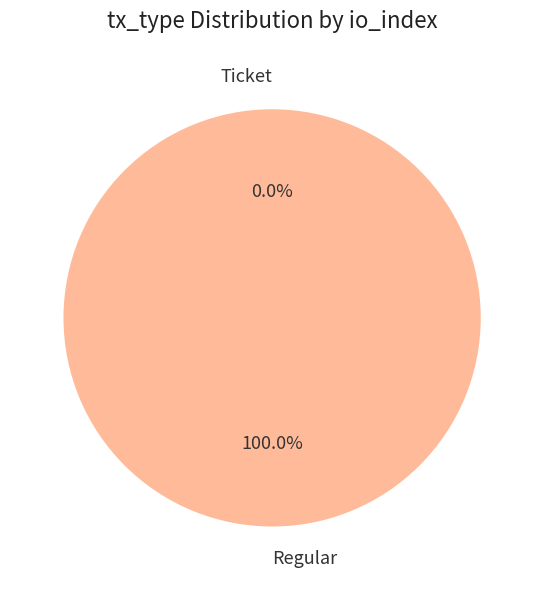

Which slice is the largest?

Regular